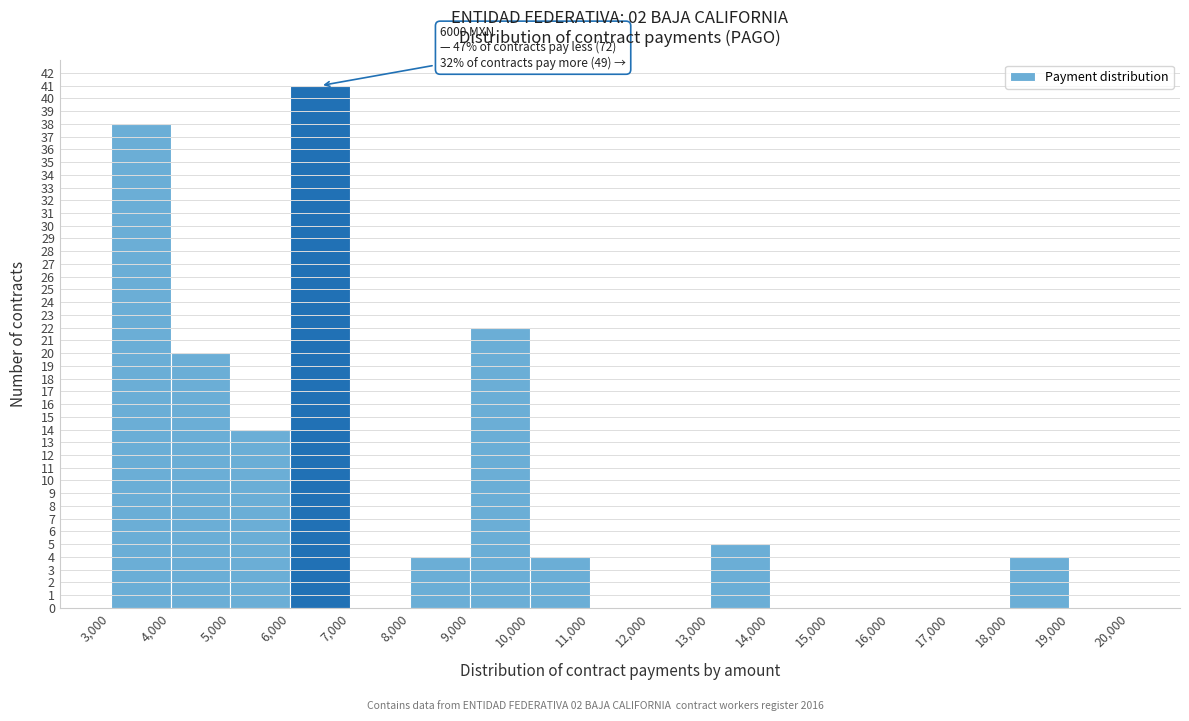

Over which range of the x-axis is the bar tallest?

6,000 to 7,000